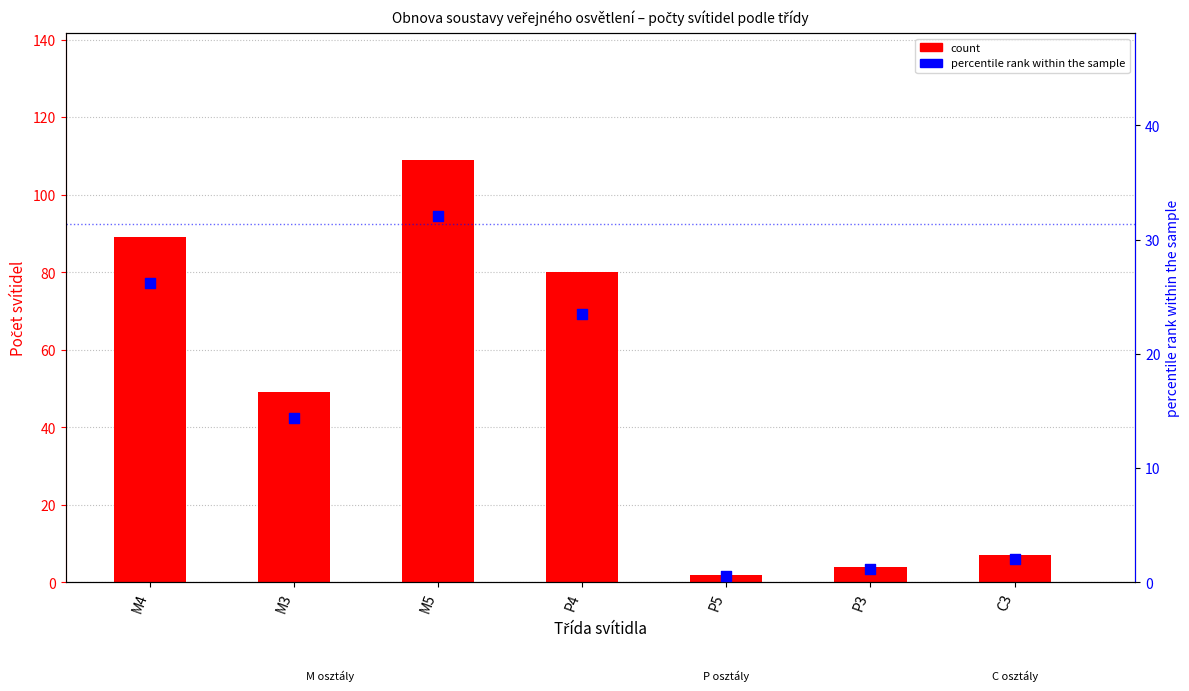

Is the value of percentile rank within the sample at P5 greater than the value of count at P5?

No